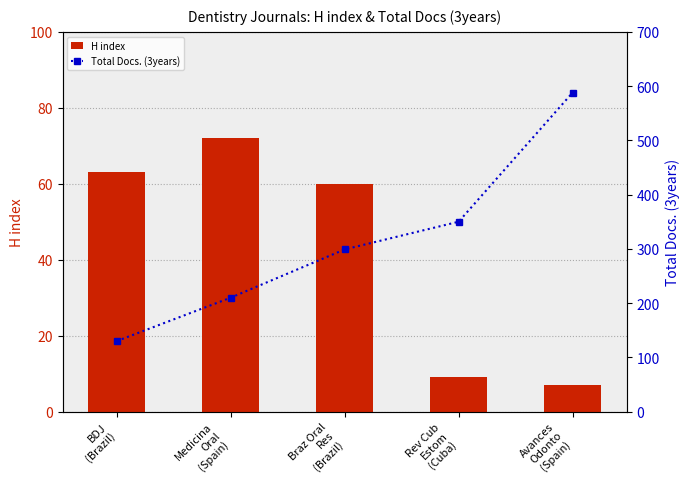

At which category does the chart reach its peak across all series?

Avances
Odonto
(Spain)